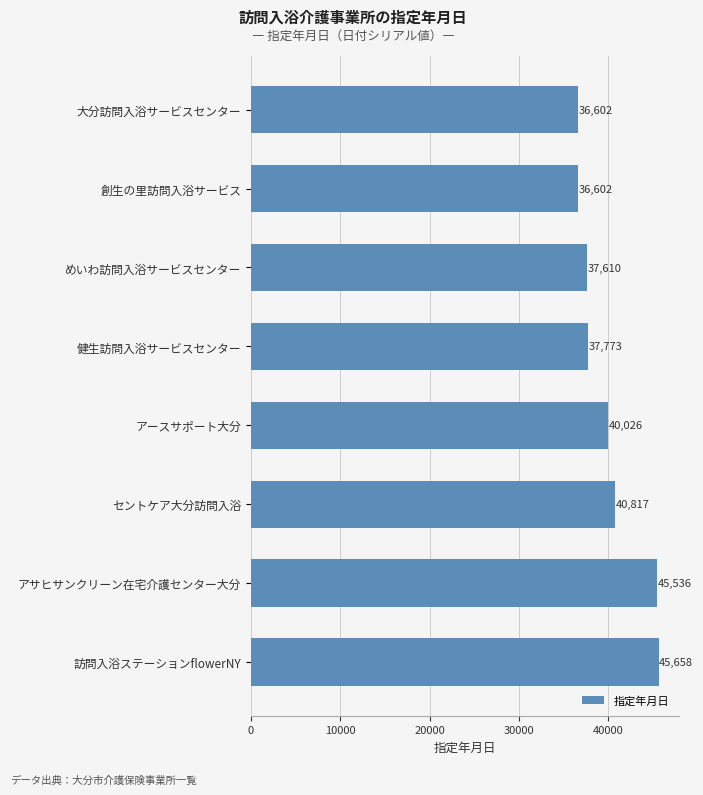

What is the approximate value at 健生訪問入浴サービスセンター, to the nearest 50?

37750